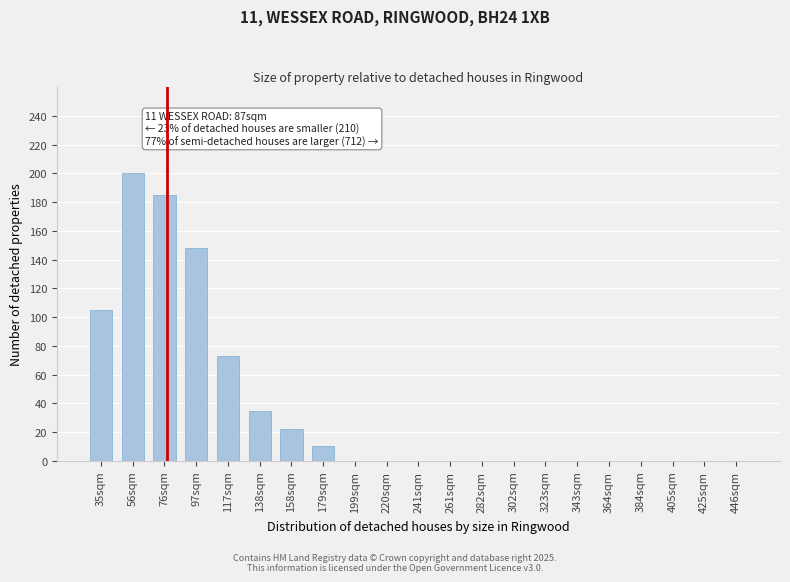

Reading left to right, transcribe all the data shown in this chart.

35sqm=105	56sqm=200	76sqm=185	97sqm=148	117sqm=73	138sqm=35	158sqm=22	179sqm=10	199sqm=0	220sqm=0	241sqm=0	261sqm=0	282sqm=0	302sqm=0	323sqm=0	343sqm=0	364sqm=0	384sqm=0	405sqm=0	425sqm=0	446sqm=0